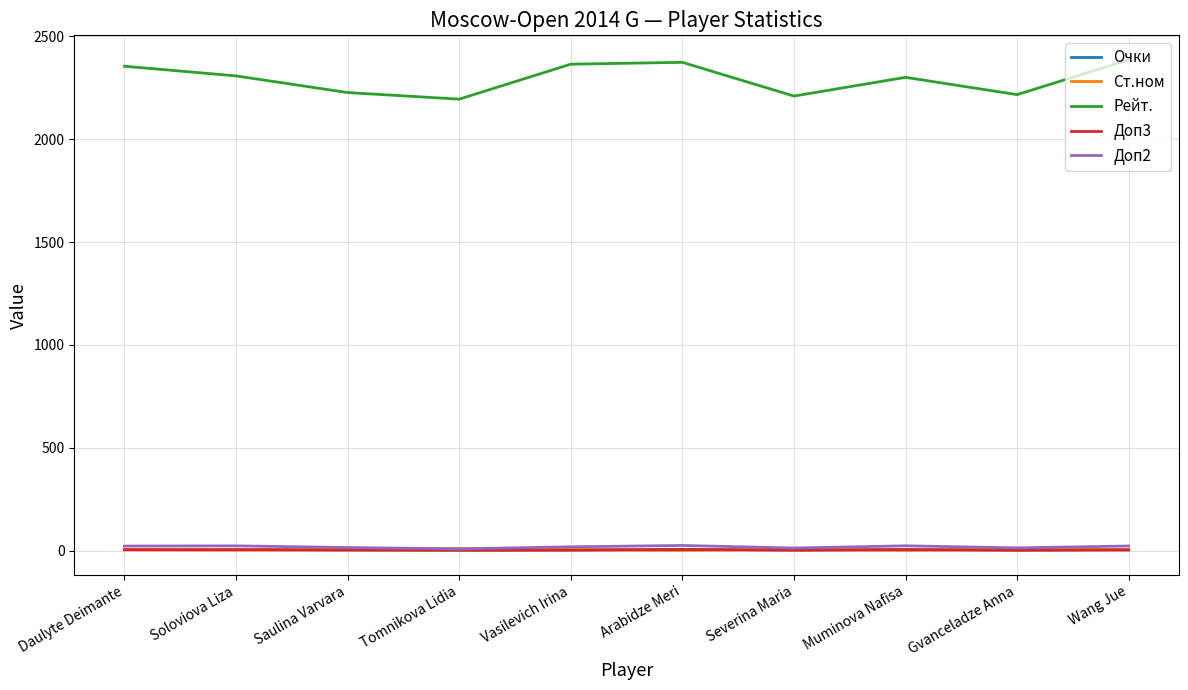

In Доп2, how many points are higher than both neighbors (excluding endpoints)?

3